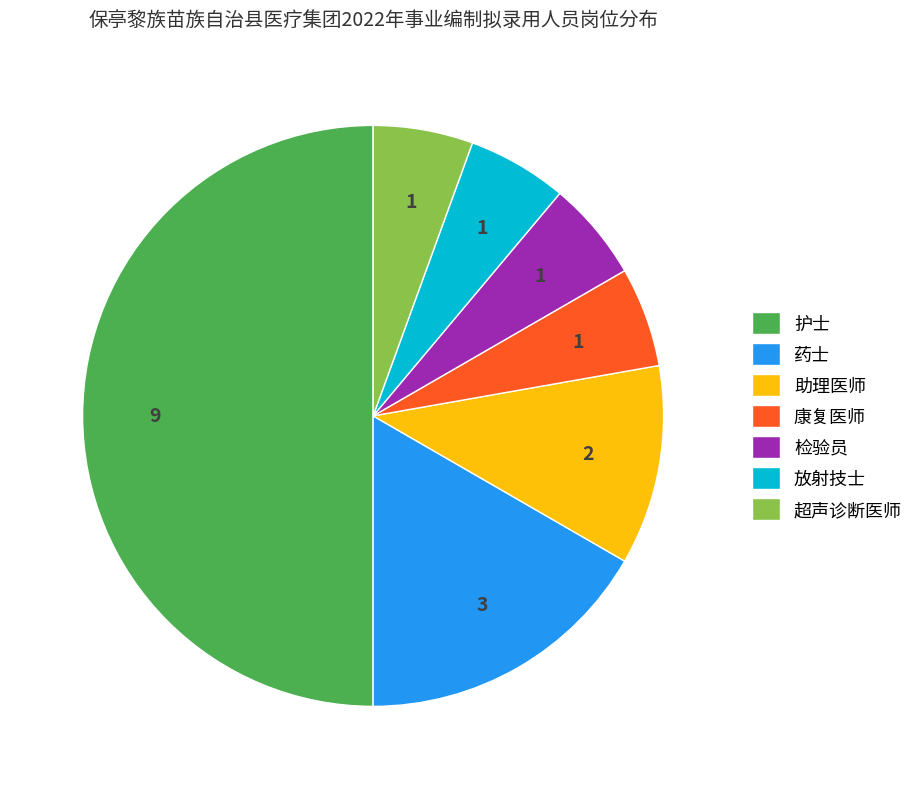

Is 检验员 the majority of the pie?

No